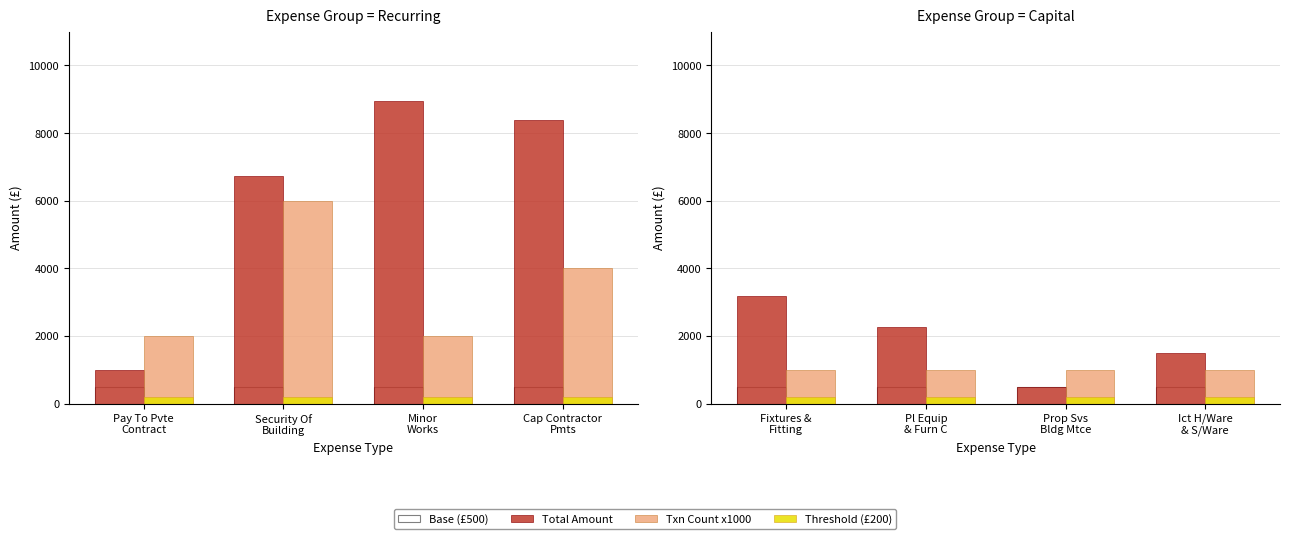

Which category has the lowest value in the Txn Count x1000 series?

Fixtures & Fitting